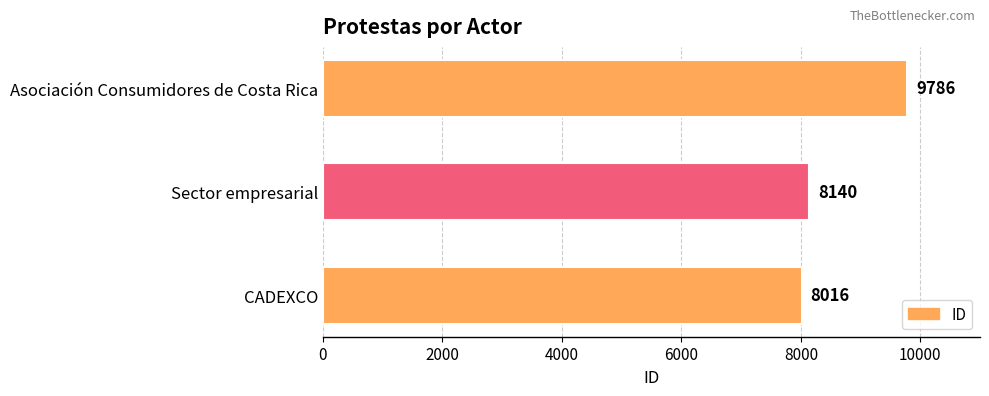

How many distinct data groups are displayed?

1